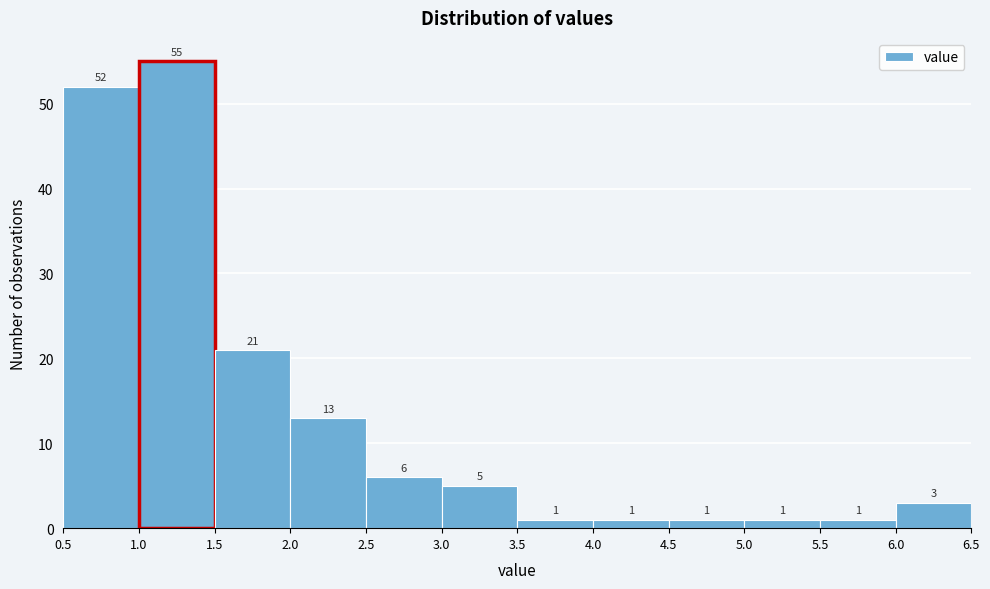

Reading left to right, list every bar in this chart as the range it spans on the x-axis followed by its height.

0.5 to 1.0: 52
1.0 to 1.5: 55
1.5 to 2.0: 21
2.0 to 2.5: 13
2.5 to 3.0: 6
3.0 to 3.5: 5
3.5 to 4.0: 1
4.0 to 4.5: 1
4.5 to 5.0: 1
5.0 to 5.5: 1
5.5 to 6.0: 1
6.0 to 6.5: 3